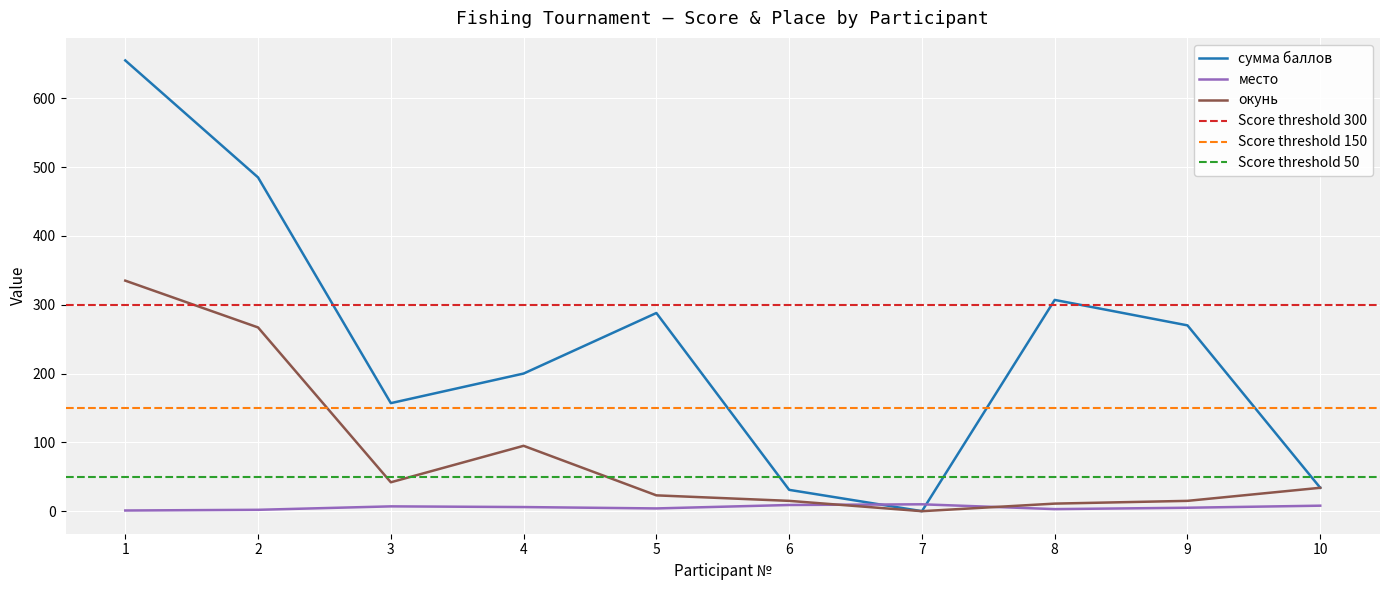

Reading right to left, what are all the values shown in this chart?

сумма баллов: 10=34	9=270	8=307	7=0	6=31	5=288	4=200	3=157	2=485	1=655
место: 10=8	9=5	8=3	7=10	6=9	5=4	4=6	3=7	2=2	1=1
окунь: 10=34	9=15	8=11	7=0	6=15	5=23	4=95	3=42	2=267	1=335